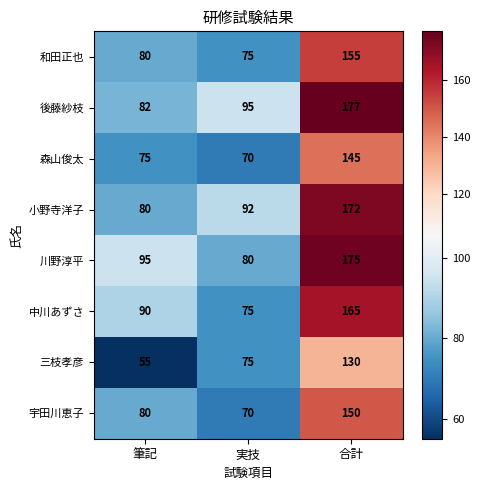

Where is 森山俊太 nearest to the value 107?

筆記